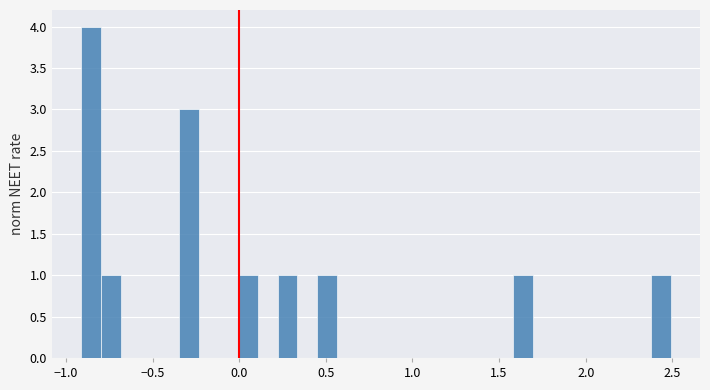

Read against the x-axis, roughly where is the centre of the tallest bar?

-0.85